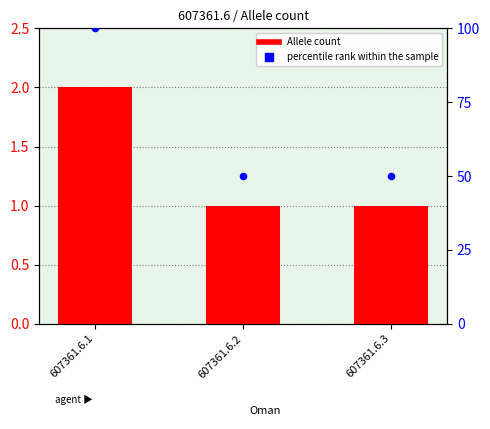

What is the total value across all series at 607361.6.3?

51